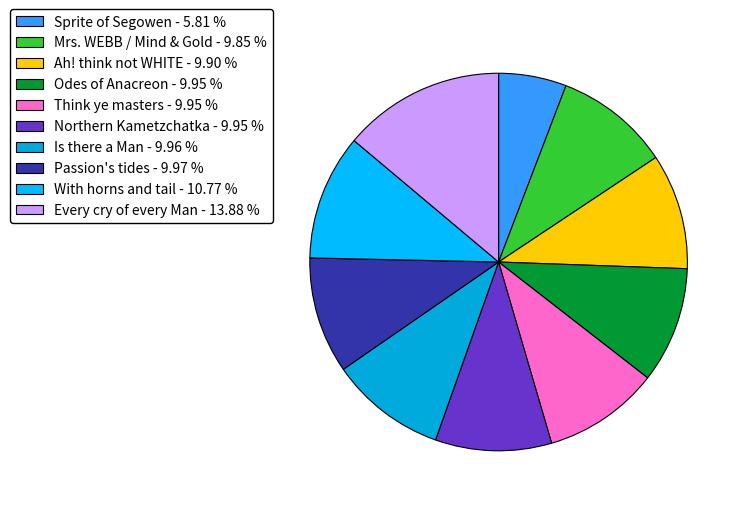

To the nearest percent, what percentage of the pie is Every cry of every Man?

14%